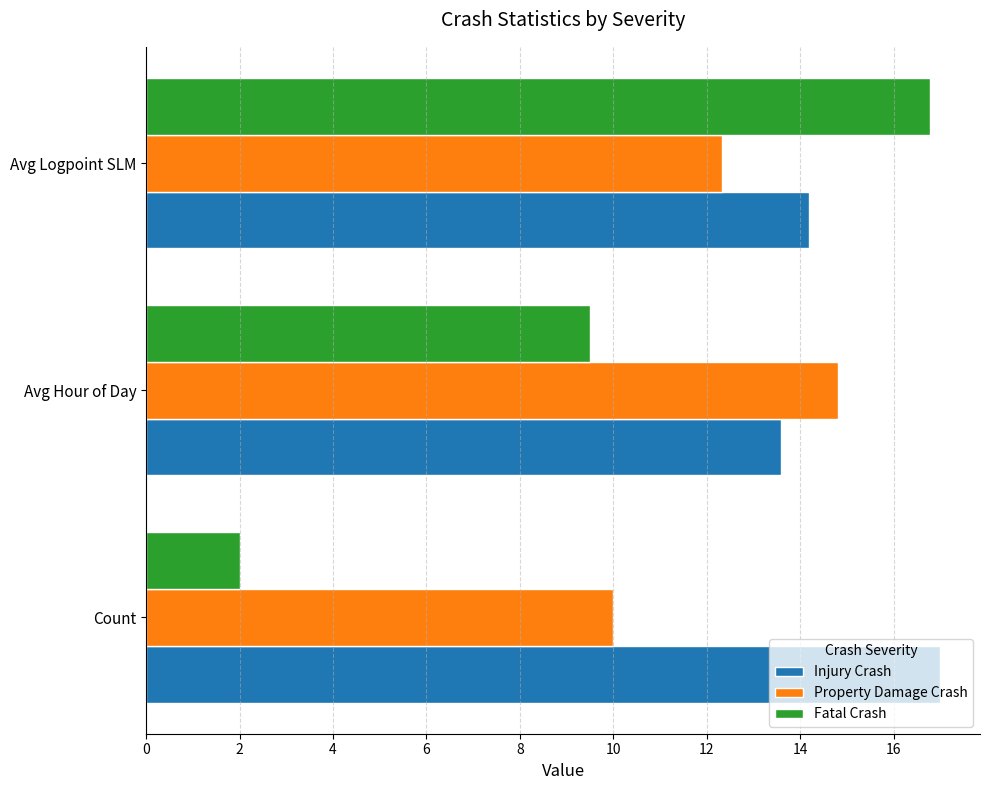

What is the difference between the Injury Crash values at Avg Logpoint SLM and Avg Hour of Day?

0.6